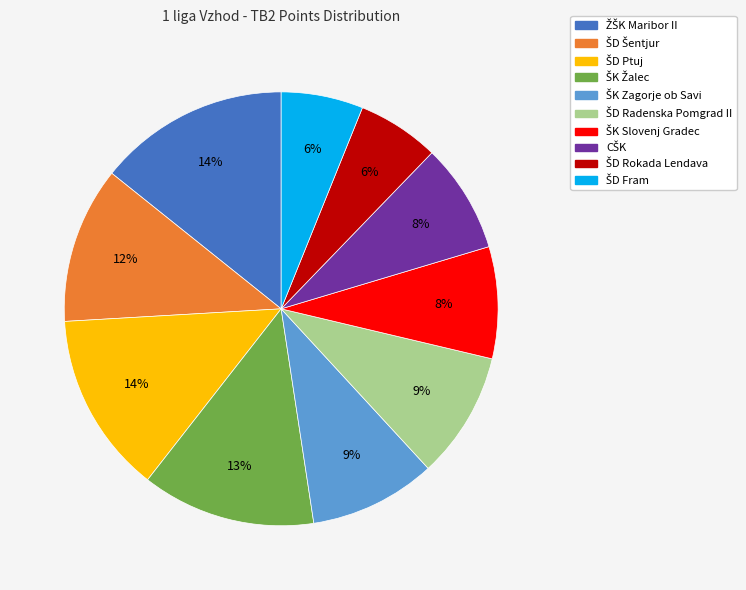

Count the number of slices in the pie.

10